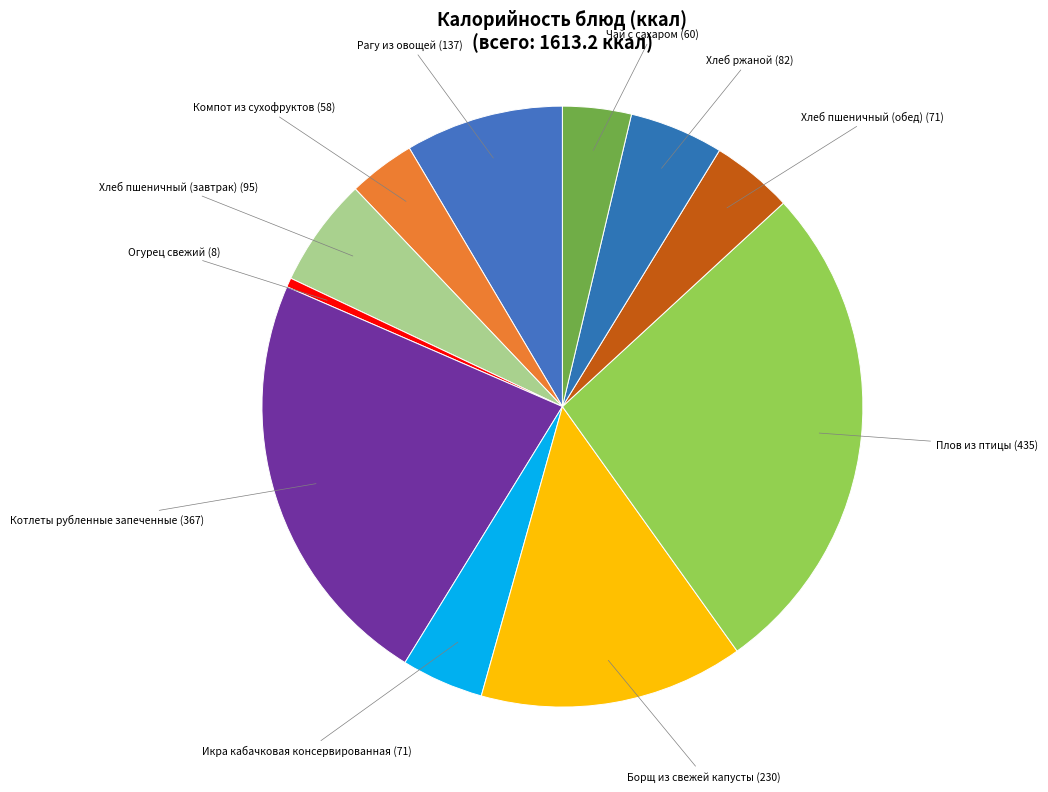

Is there any slice that represents more than half of the pie?

No